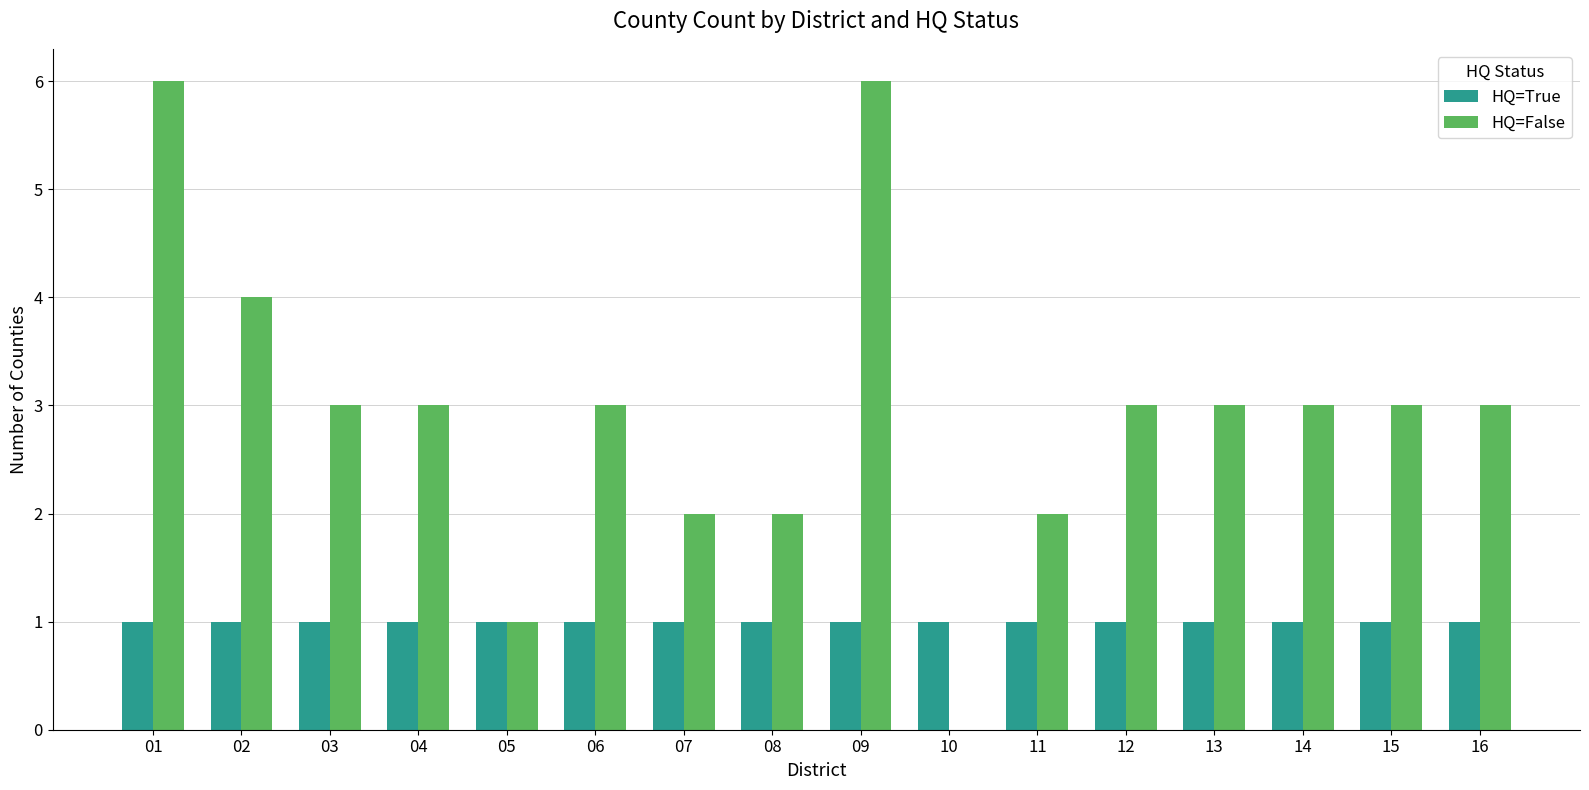

What is the greatest value displayed?

6